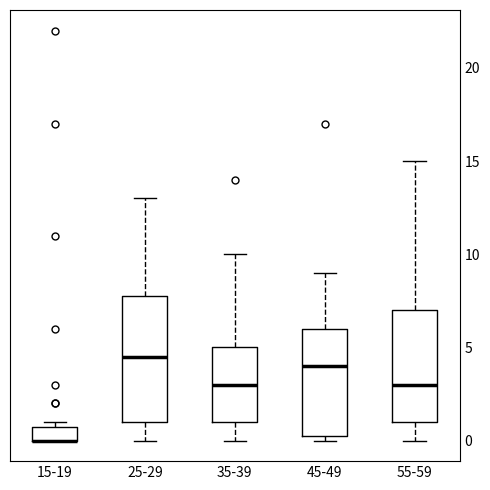

Where is the lower edge of the box for 55-59 on the y-axis? The values are not printed on the chart, so give them approximately, as read against the axis.

1.0